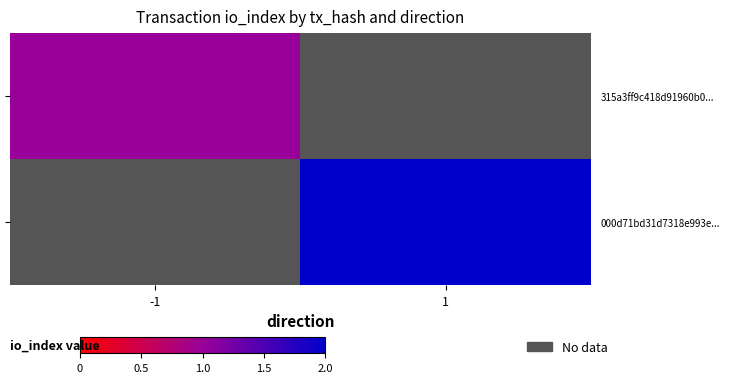

At how many categories does at least one series exceed 1?

1